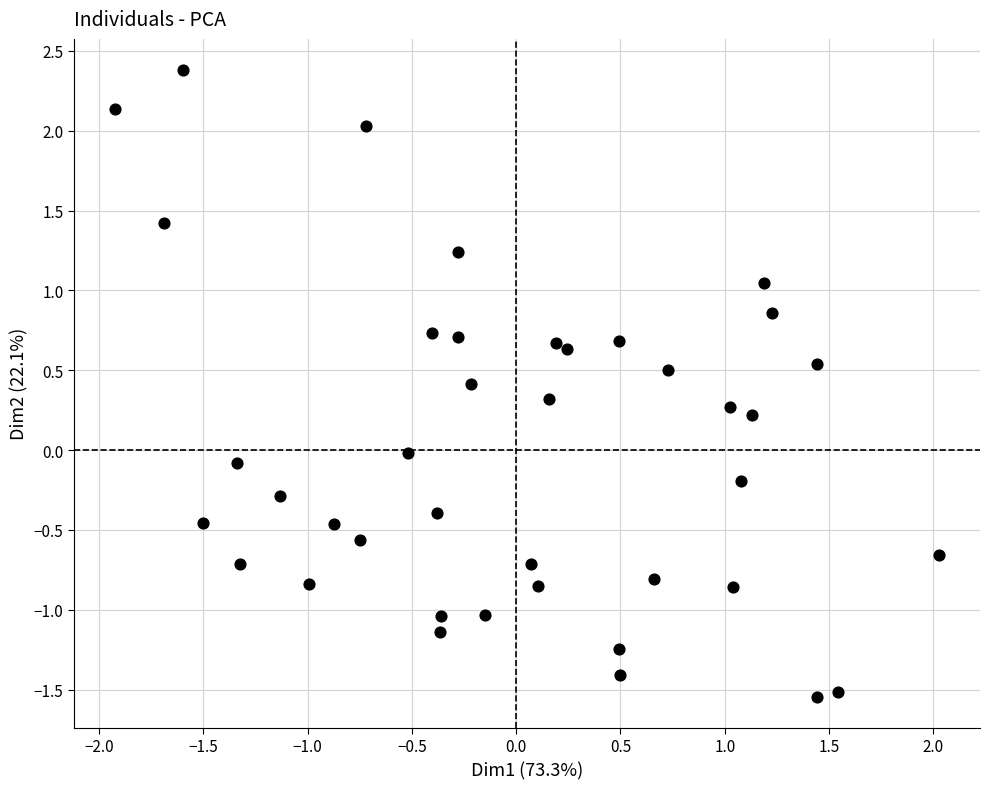

What is the range of X values (max minus min)?

3.9